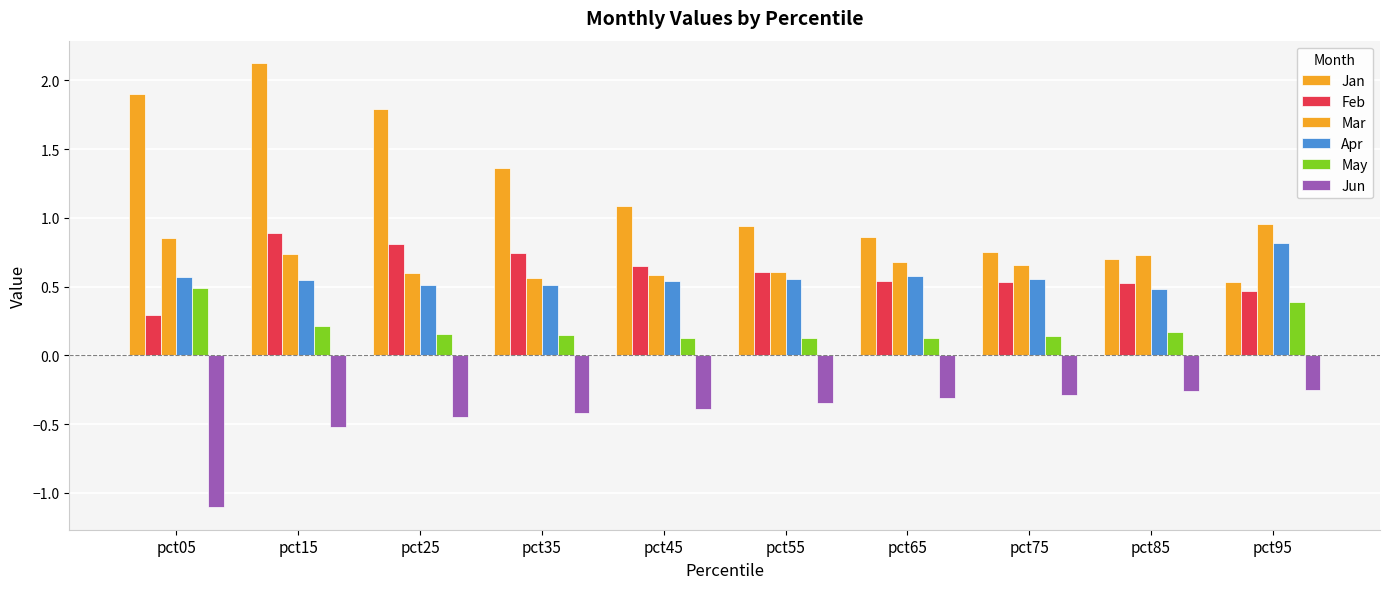

Count the number of categories in the chart.

10